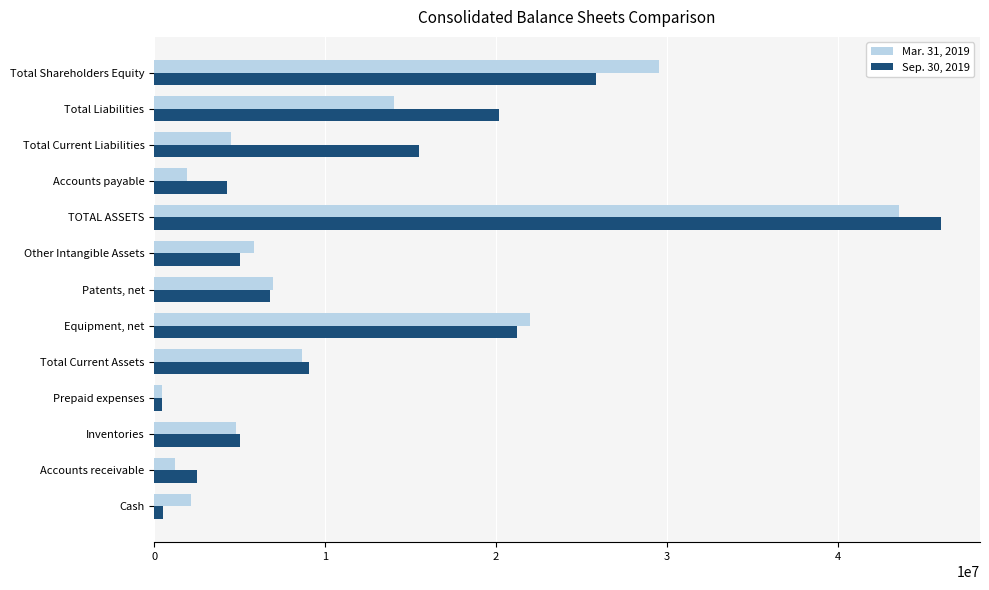

Is it true that Sep. 30, 2019 equals 24063553 at Total Current Liabilities?

False